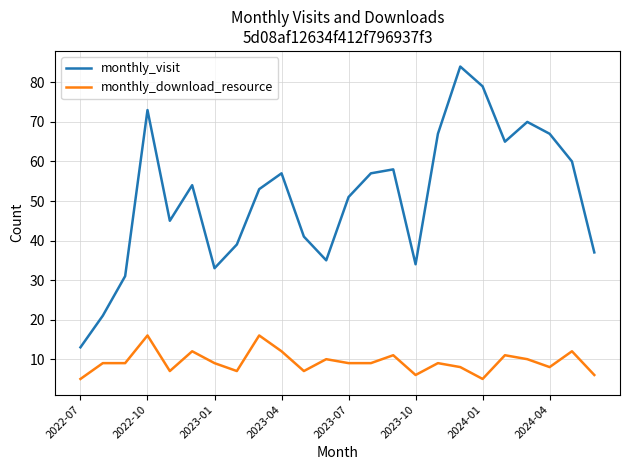

What is the difference between the maximum and minimum values in the monthly_visit series?

71